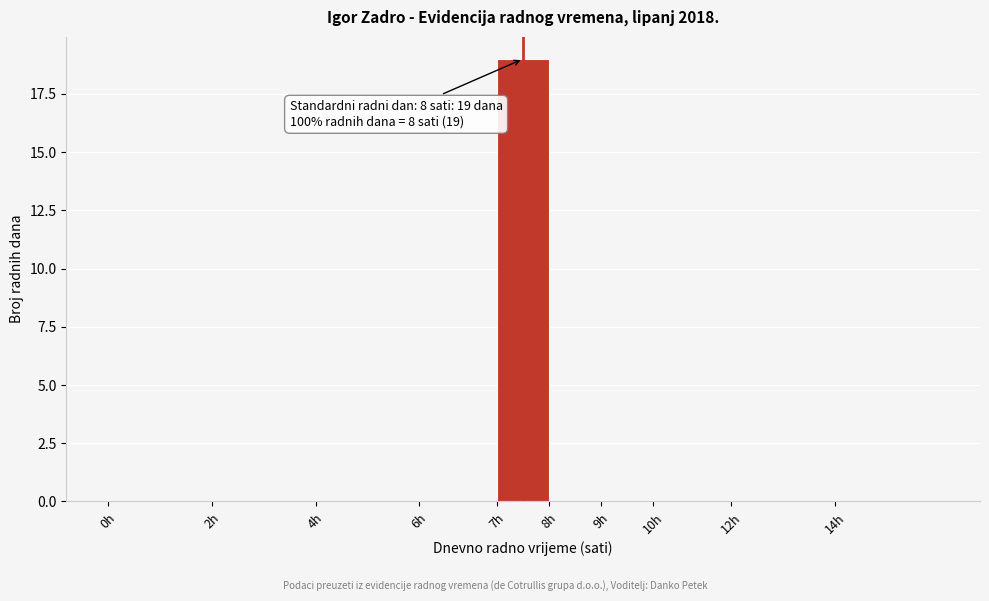

Reading left to right, transcribe all the data shown in this chart.

0h=0	2h=0	4h=0	6h=0	7h=19	8h=0	9h=0	10h=0	12h=0	14h=0